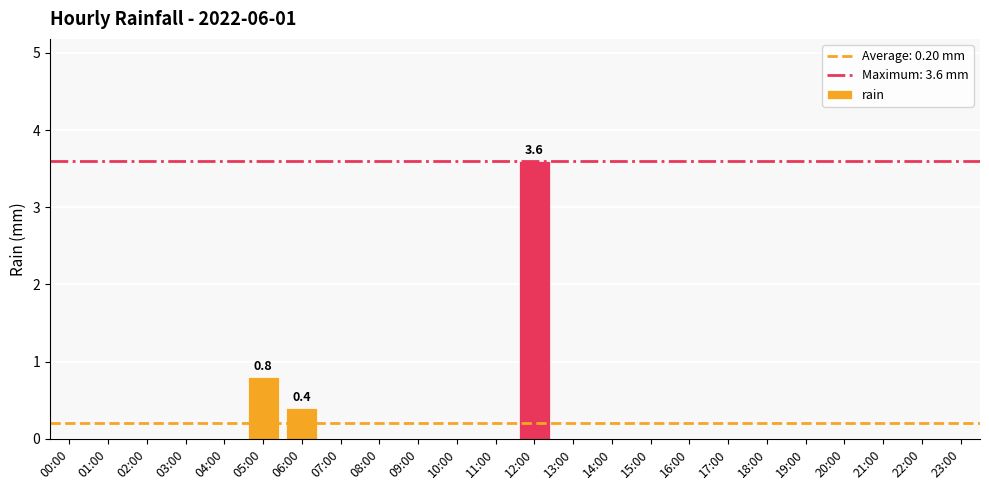

What is the maximum value shown in the chart?

3.6